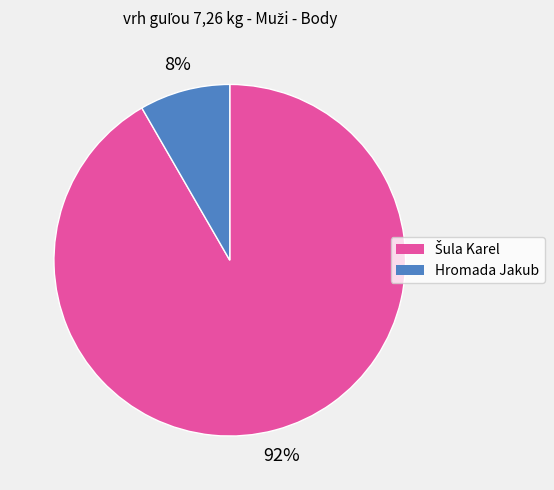

To the nearest percent, what portion does Hromada Jakub represent?

8%